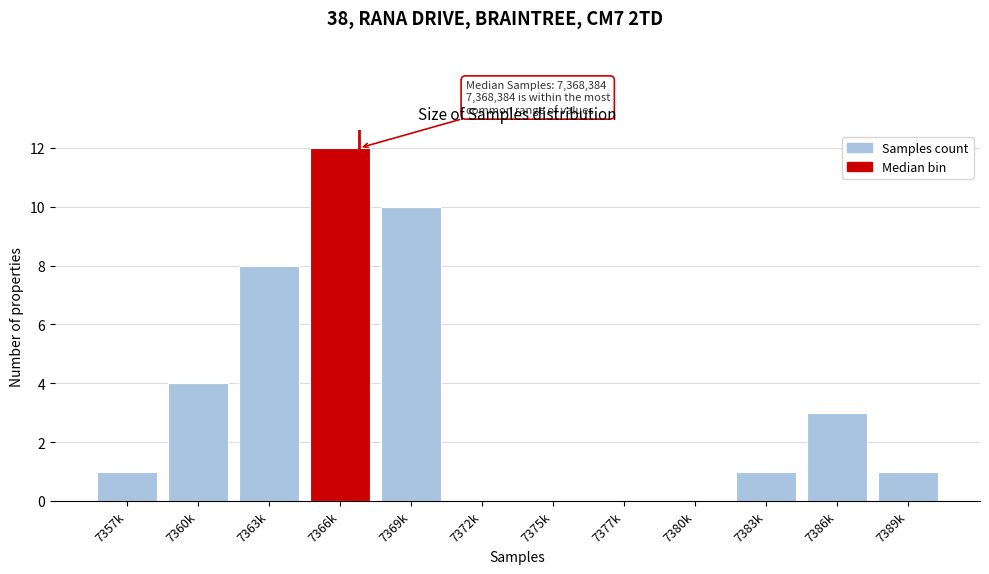

Reading right to left, transcribe all the data shown in this chart.

7389k=1	7386k=3	7383k=1	7380k=0	7377k=0	7375k=0	7372k=0	7369k=10	7366k=12	7363k=8	7360k=4	7357k=1